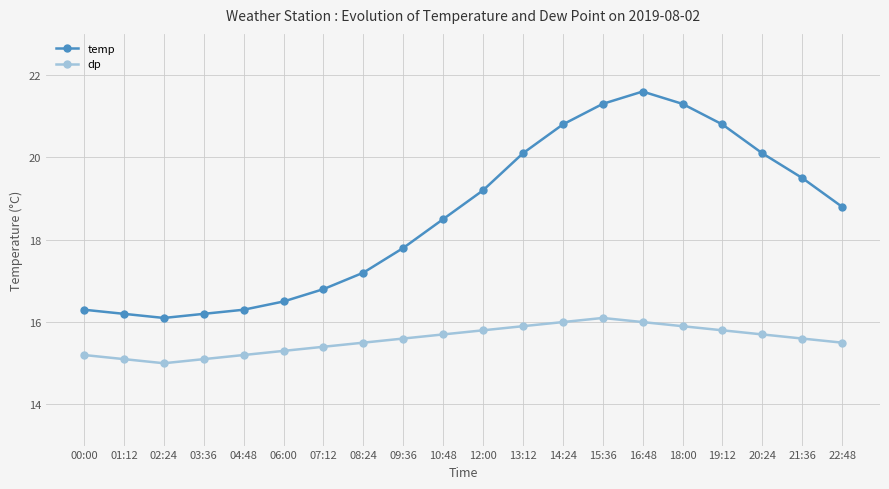

Is the value of dp at 12:00 greater than the value of temp at 08:24?

No